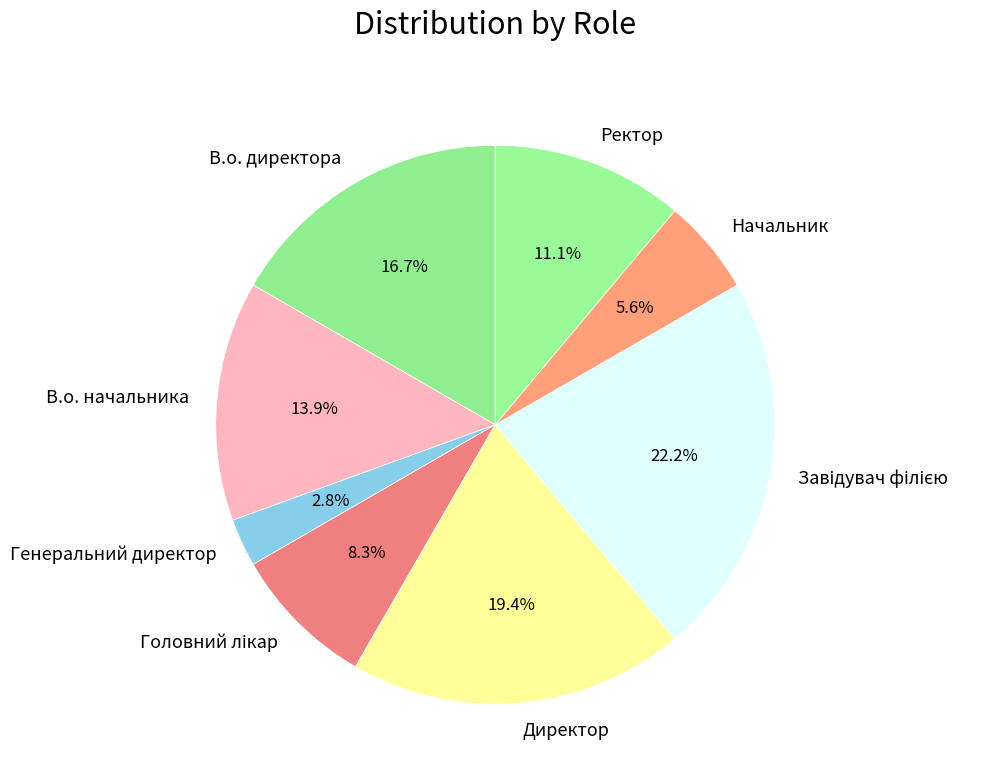

Is Ректор the majority of the pie?

No